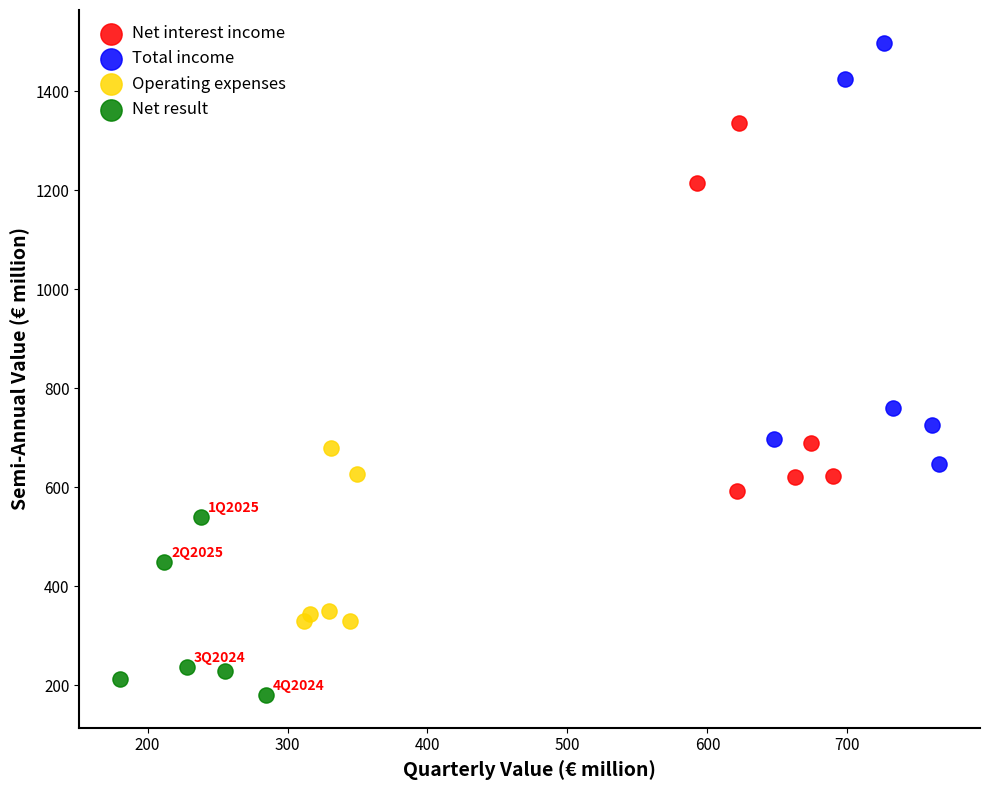

Which series reaches the maximum Y coordinate?

Total income